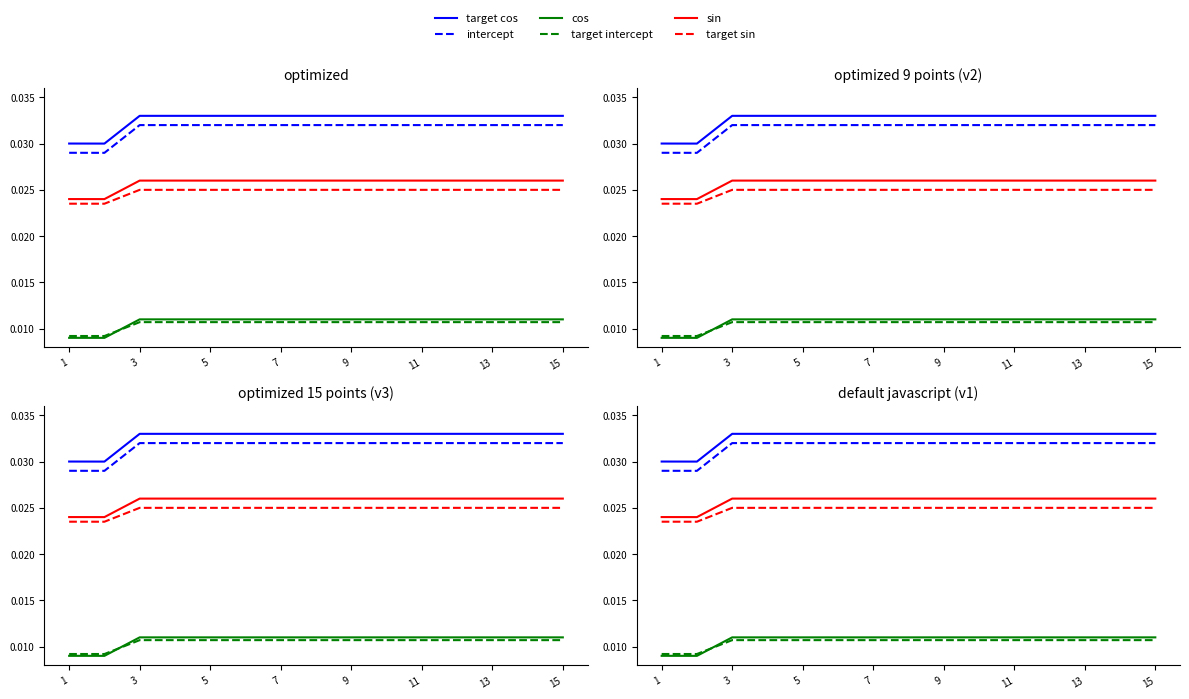

True or false: target cos and intercept cross at least once.

False